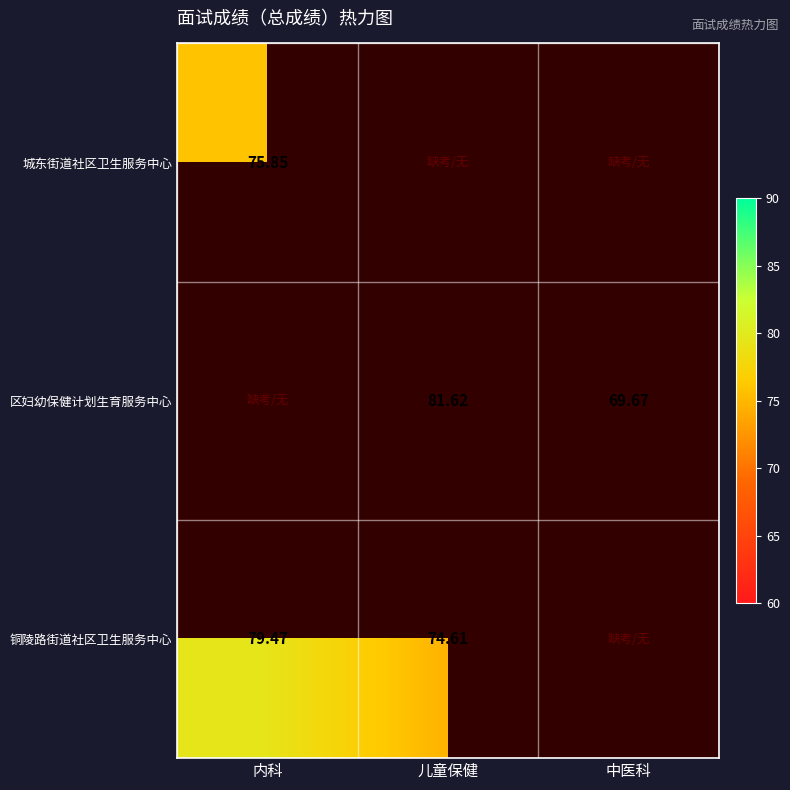

Is the value of 城东街道社区卫生服务中心 at 内科 greater than the value of 铜陵路街道社区卫生服务中心 at 内科?

No